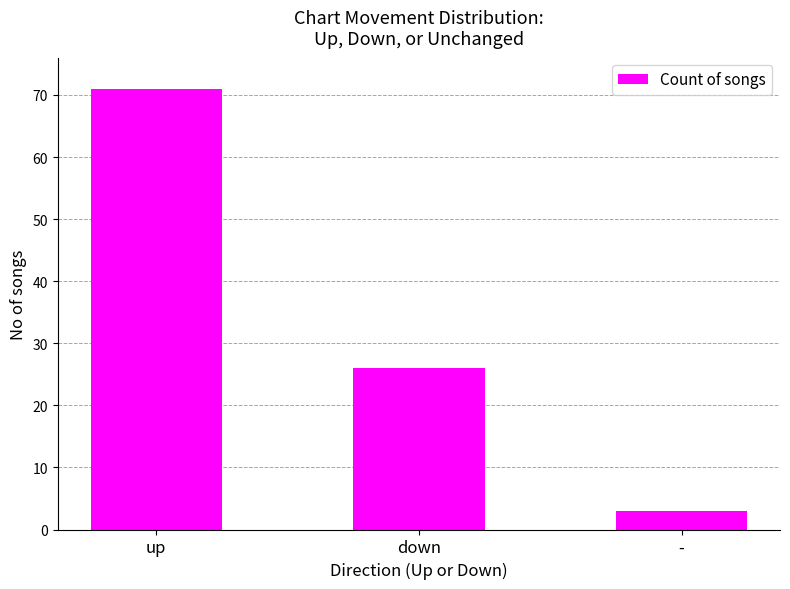

At which category does the chart reach its minimum across all series?

-